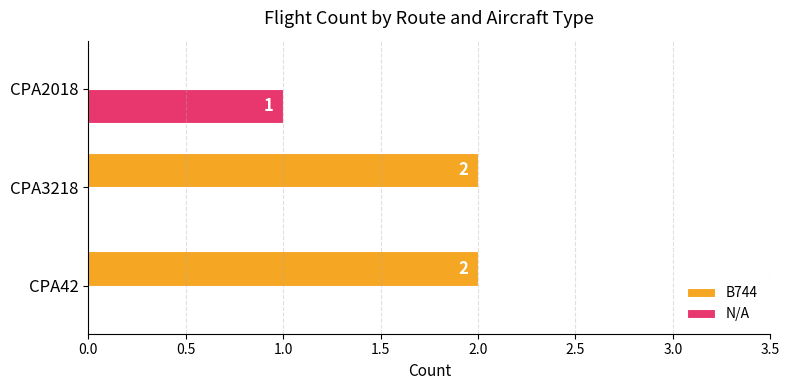

Count the N/A values in the range 0 to 1.

3